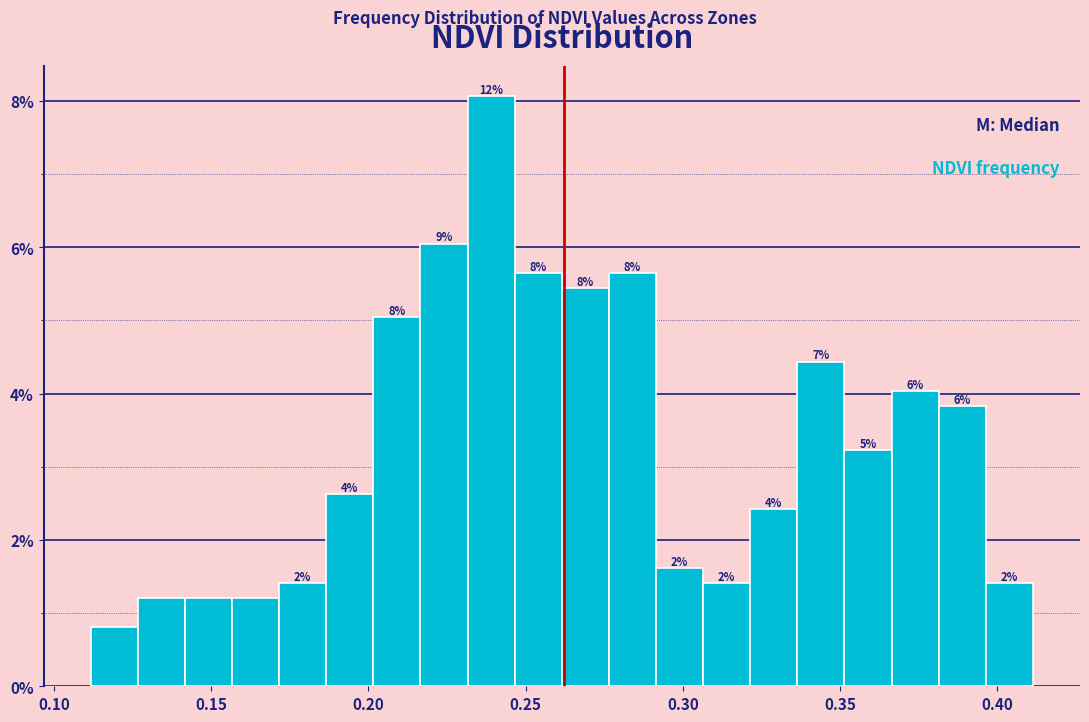

Around what value on the x-axis is the tallest bar? Give the approximate position of its centre, as read against the axis.

0.240